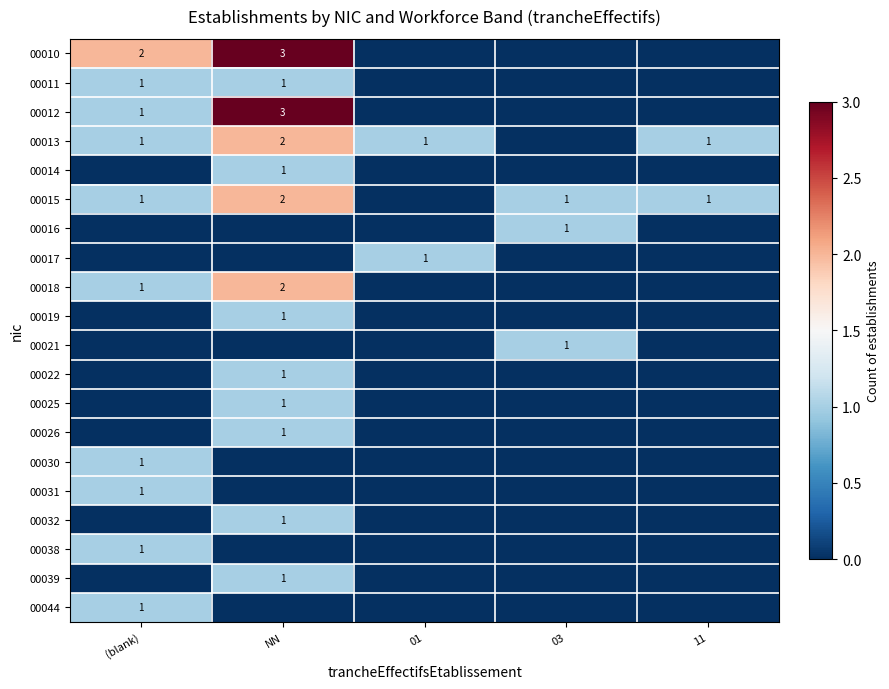

Is the value of 00032 at NN greater than the value of 00010 at NN?

No